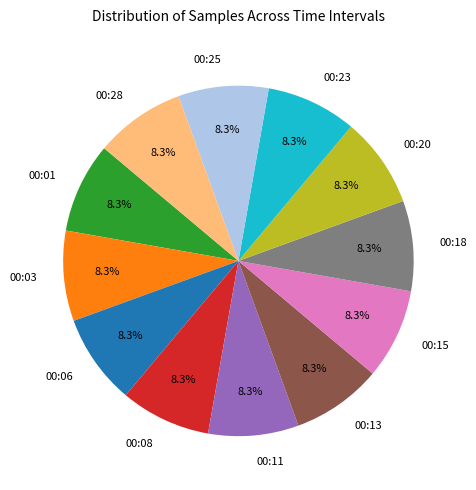

To the nearest percent, what percentage of the pie is 00:01?

8%